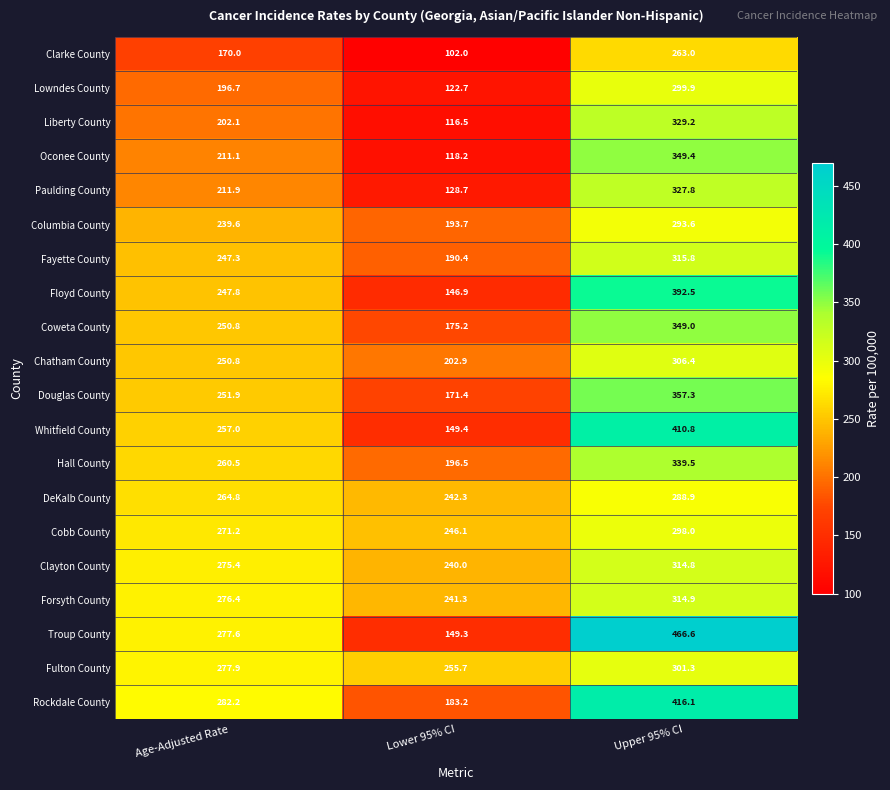

What is the sum of the Clayton County values at Age-Adjusted Rate and Upper 95% CI?

590.2